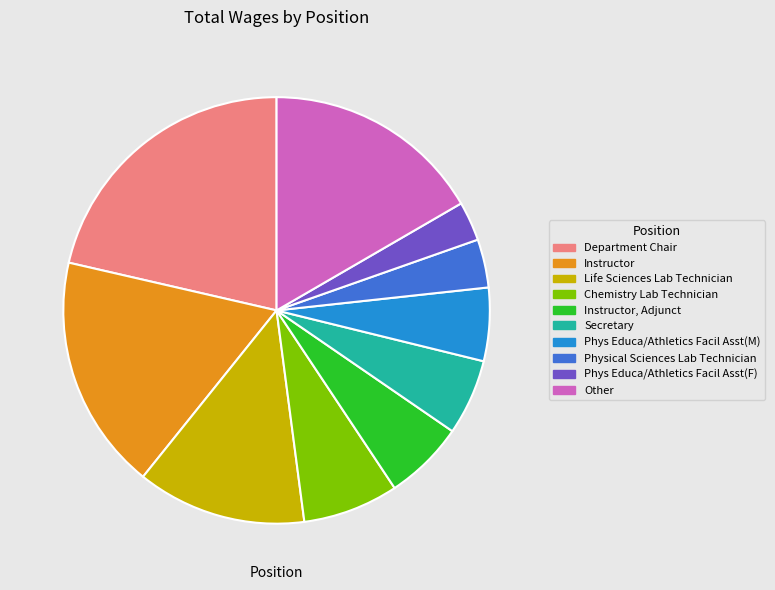

Does Life Sciences Lab Technician represent more than half of the total?

No